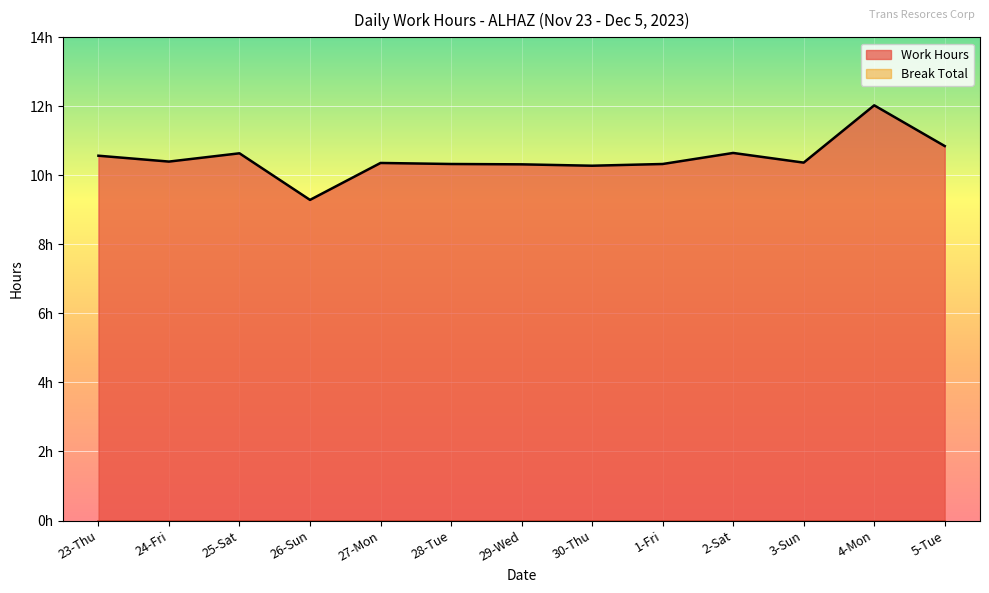

The chart shows a value of 16.9 at 1-Fri. True or false?

False